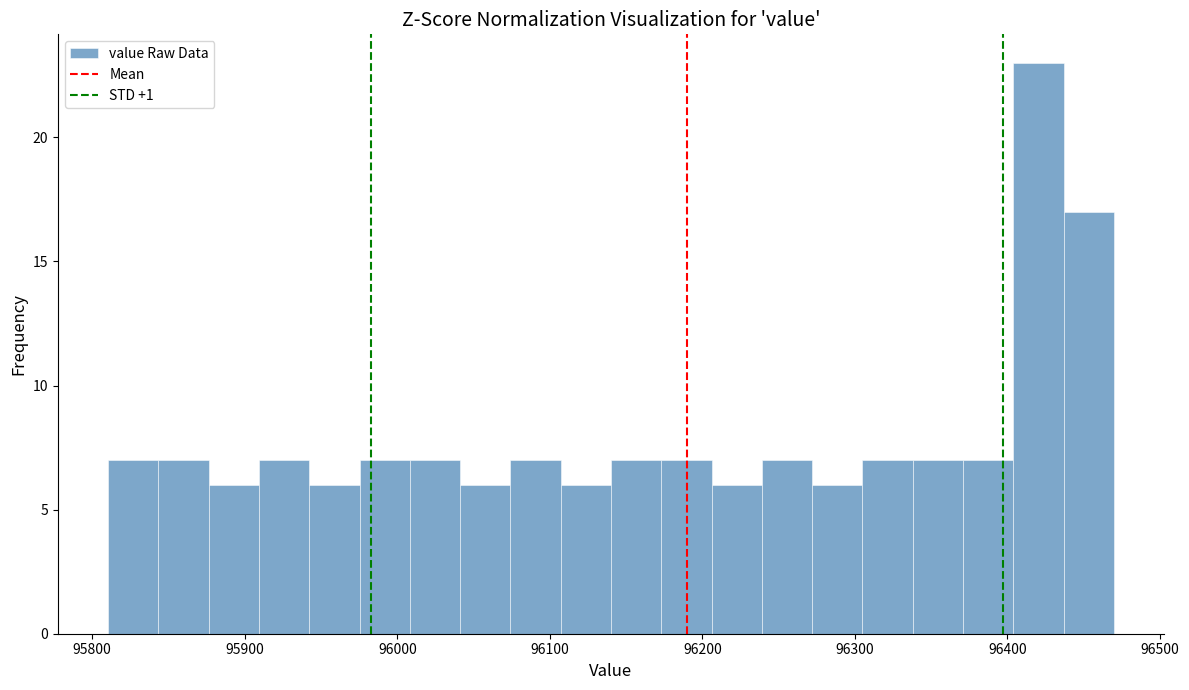

Around what value on the x-axis is the tallest bar? Give the approximate position of its centre, as read against the axis.

96420